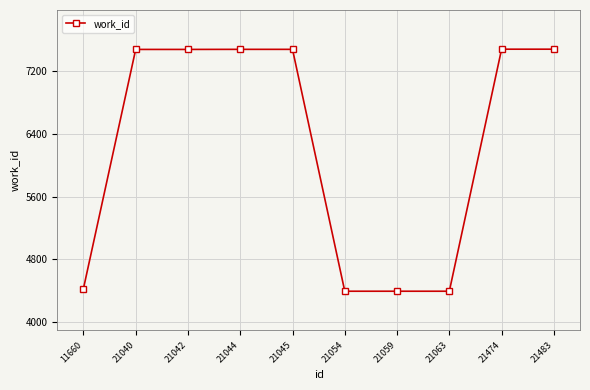

How many series are shown in this chart?

1